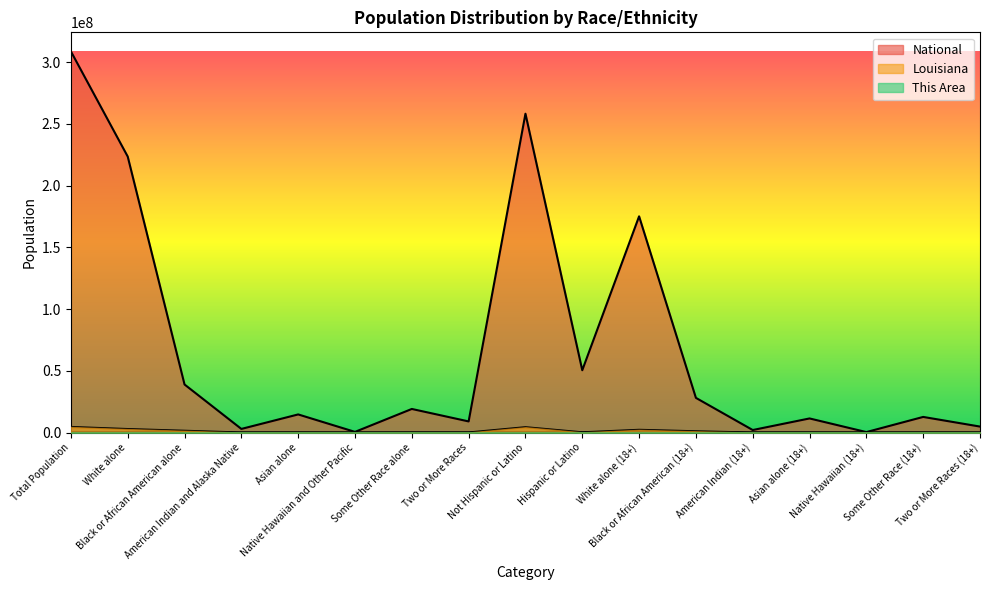

The value of This Area at American Indian and Alaska Native is 75.5. True or false?

False